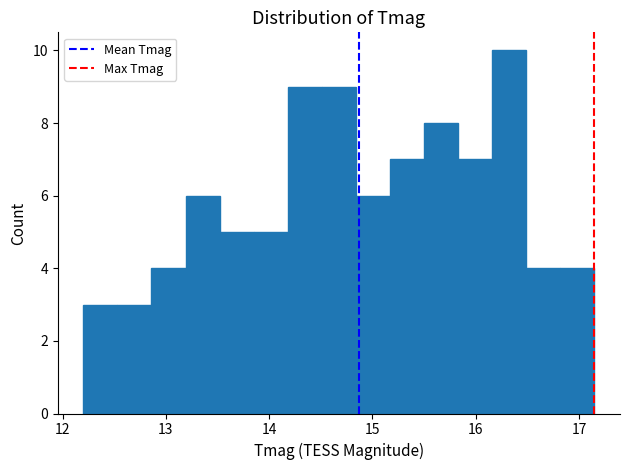

Read against the x-axis, roughly where is the centre of the tallest bar?

16.3